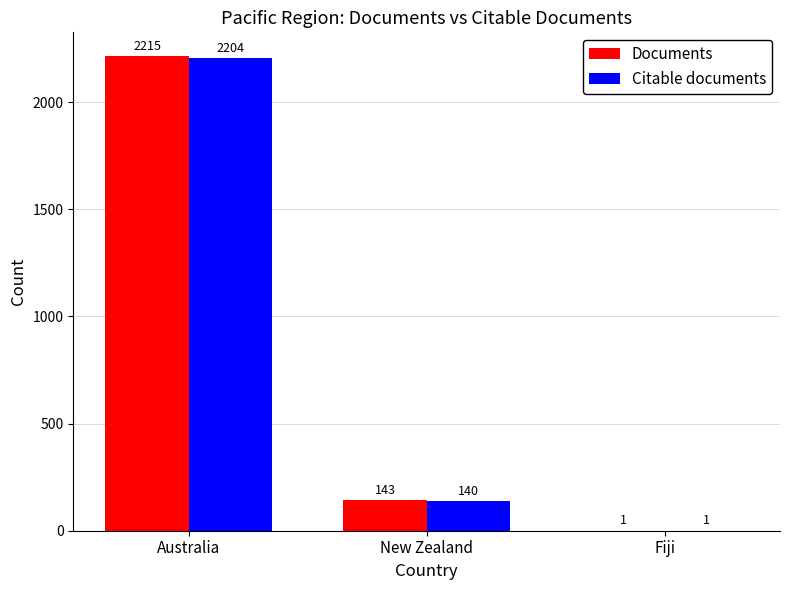

Reading left to right, what are all the values shown in this chart?

Documents: Australia=2215	New Zealand=143	Fiji=1
Citable documents: Australia=2204	New Zealand=140	Fiji=1